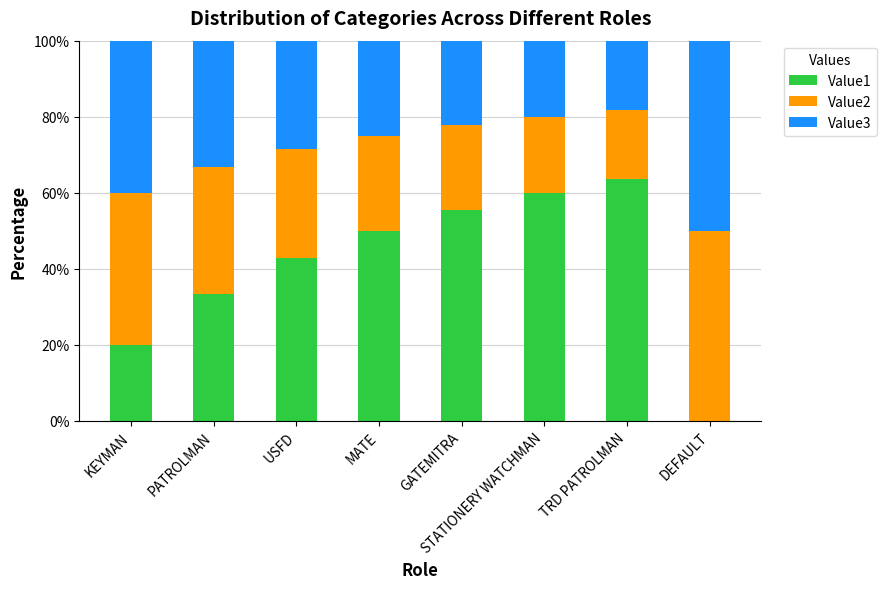

What is the sum of the Value1 values at USFD and PATROLMAN?

76.2